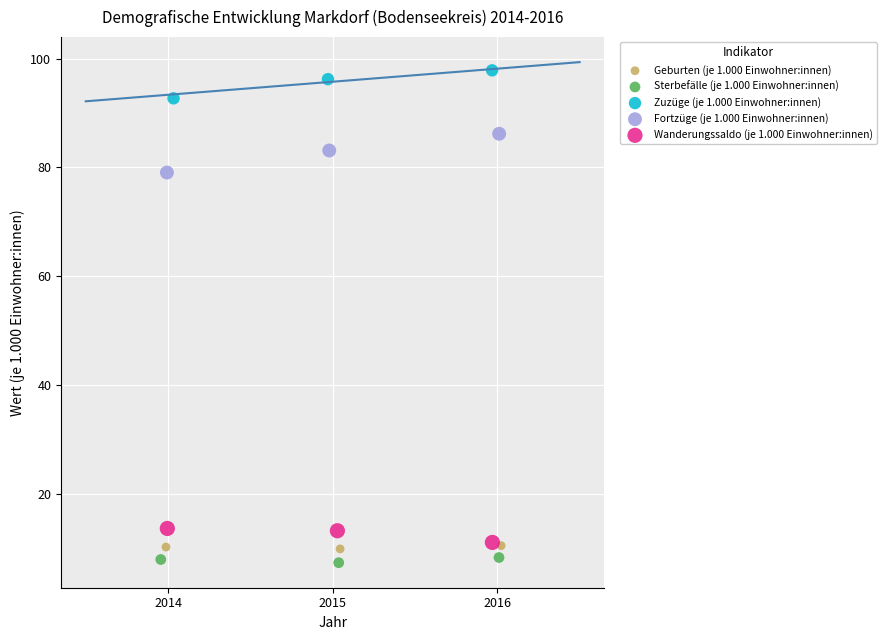

Which series reaches the minimum Y coordinate?

Sterbefälle (je 1.000 Einwohner:innen)